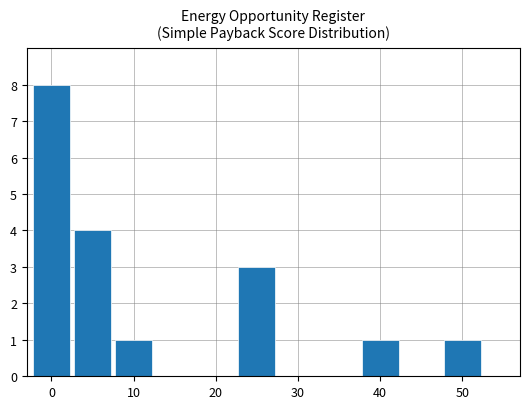

Reading left to right, list all the values displayed in this chart.

8	4	1	3	1	1